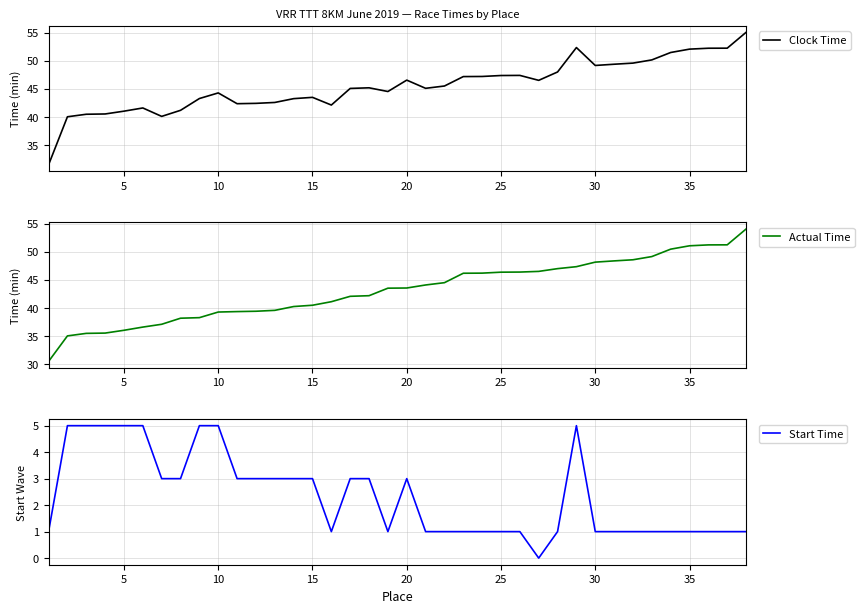

Which series has the largest range (max minus min)?

Clock Time